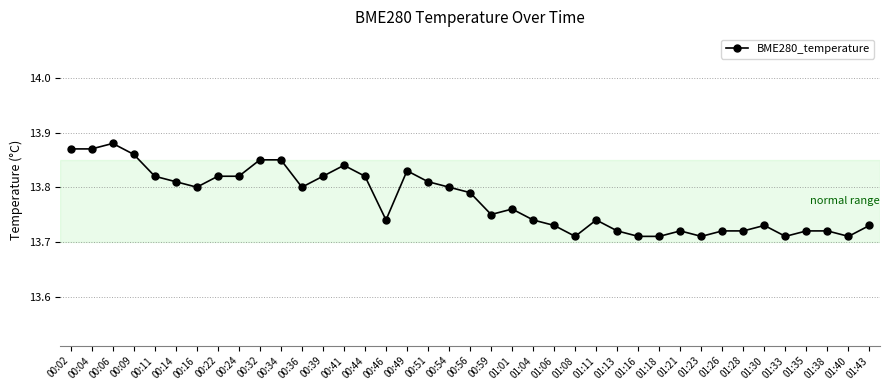

What is the ratio of the value at 01:28 to the value at 00:46?

1.0